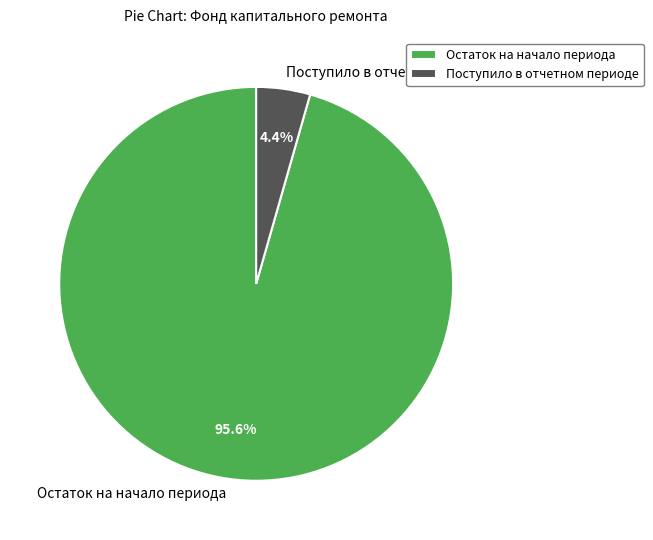

Which slice is the smallest?

Поступило в отчетном периоде